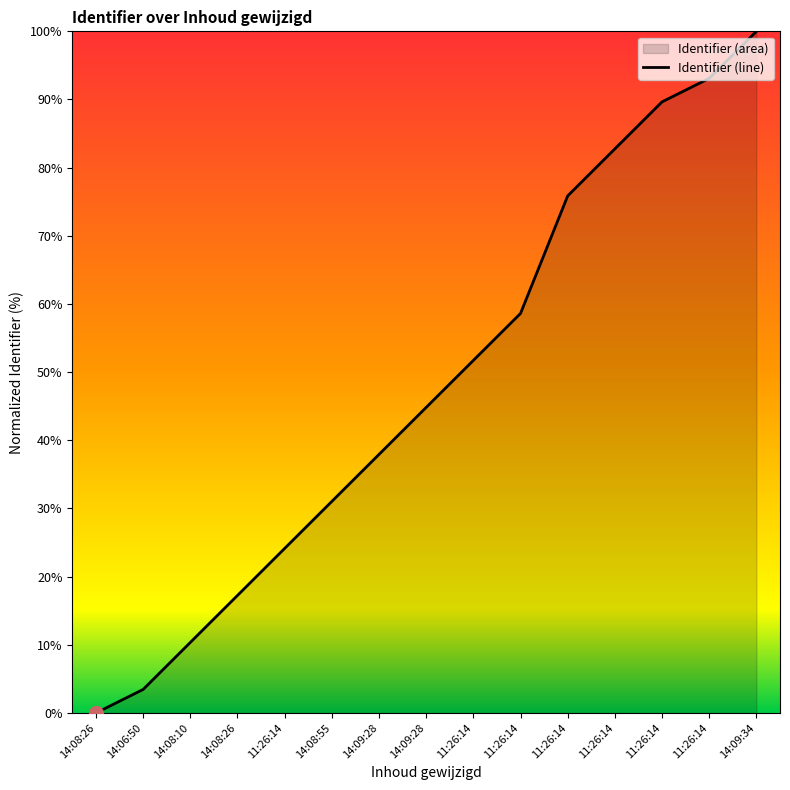

What is the average value?

48.0